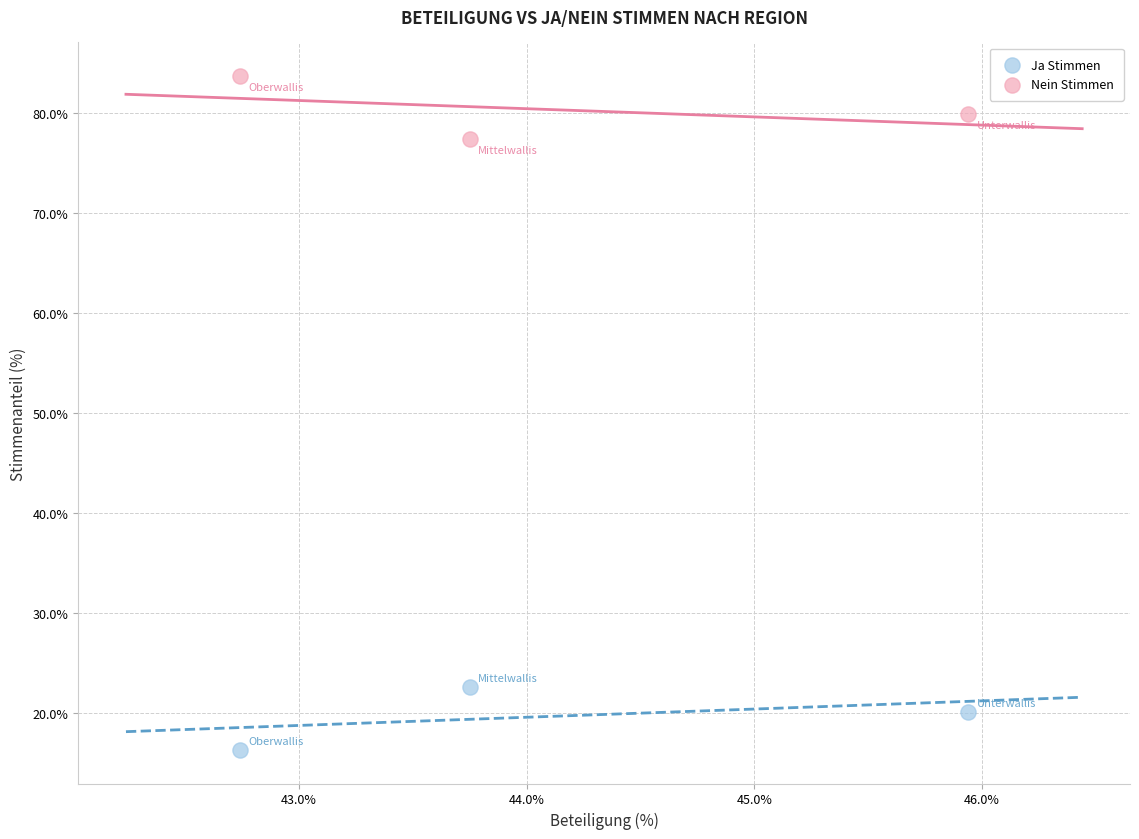

Which series reaches the maximum Y coordinate?

Nein Stimmen